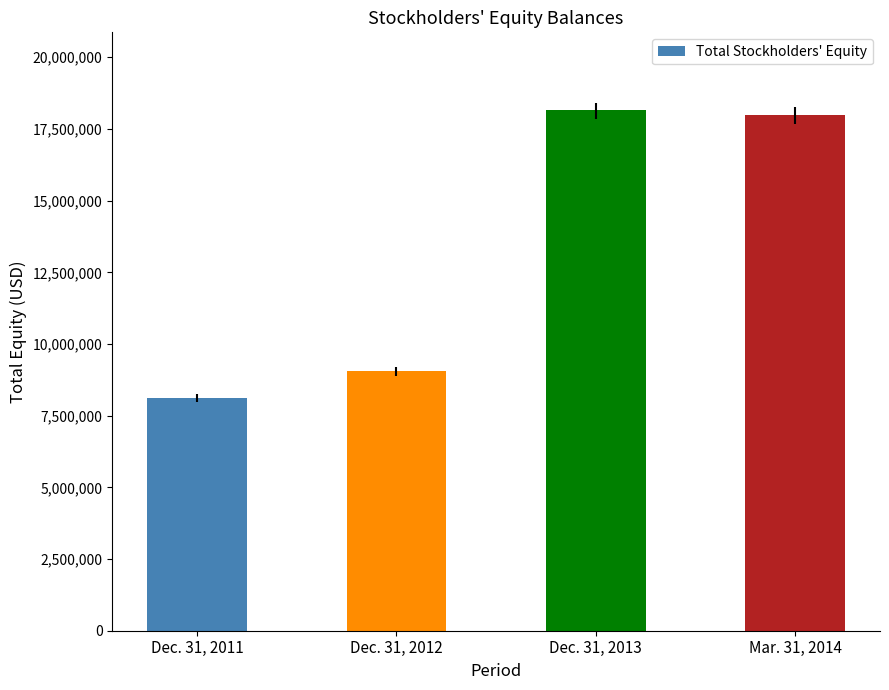

What is the maximum value shown in the chart?

18148127